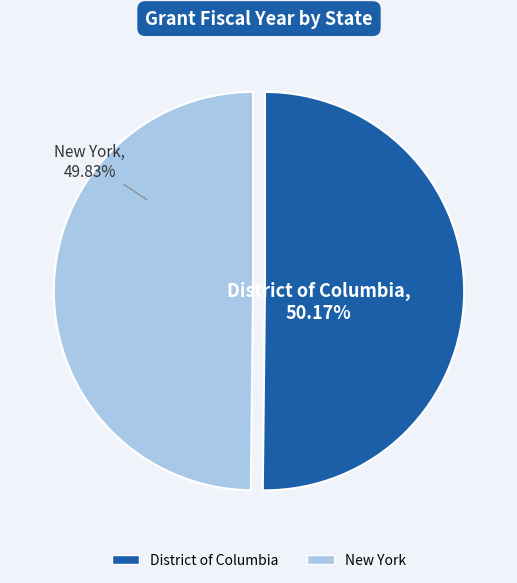

What is the total percentage of New York and District of Columbia?

100.0%